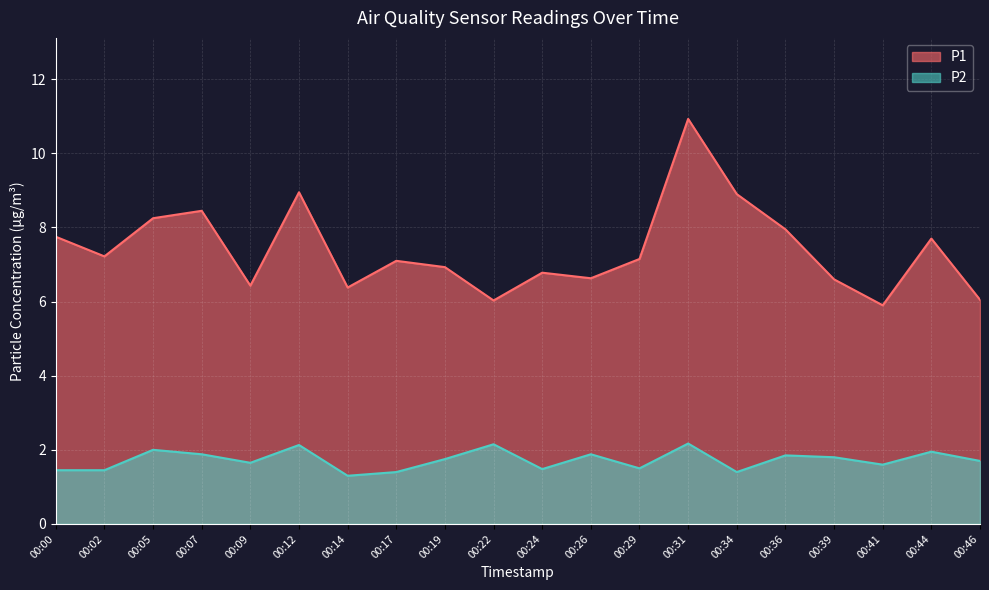

Where is P2 nearest to the value 1?

00:14